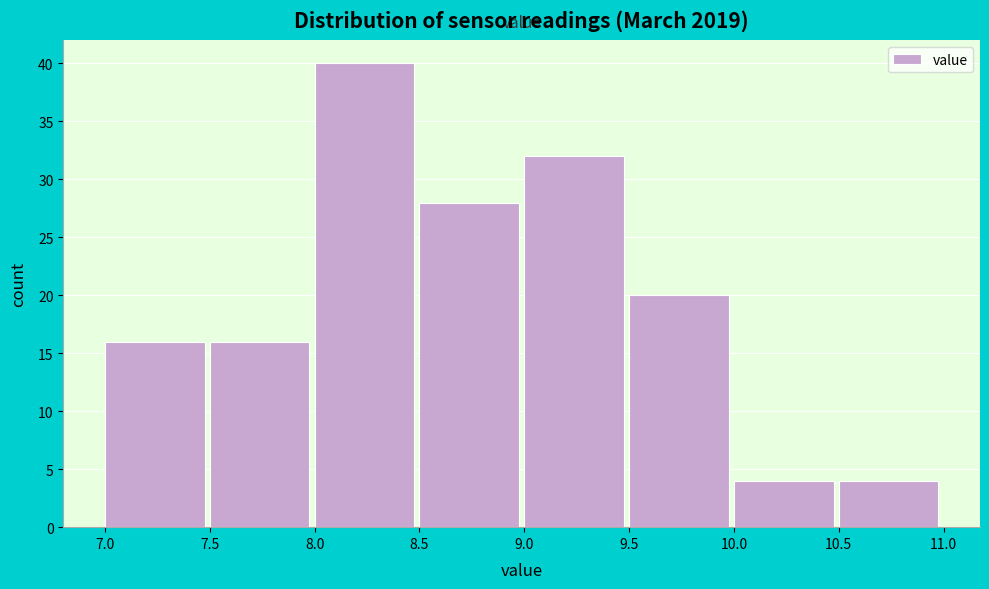

How tall is the bar that spans 8.0 to 8.5 on the x-axis? The values are not printed on the chart, so give them approximately, as read against the axis.

40